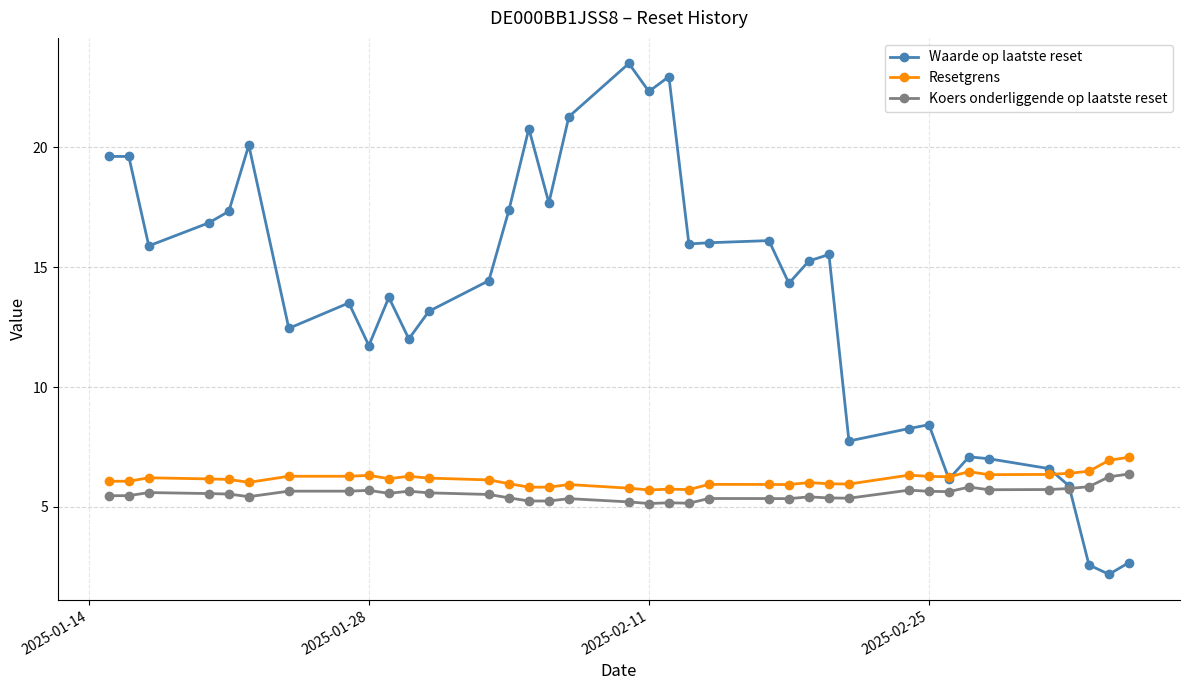

True or false: Waarde op laatste reset has more than 2 interior local peaks.

True